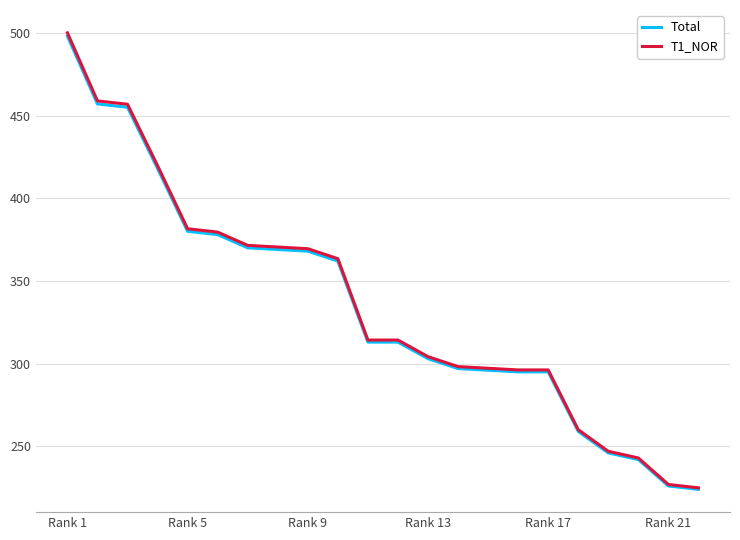

What is the highest value of the T1_NOR series?

500.0